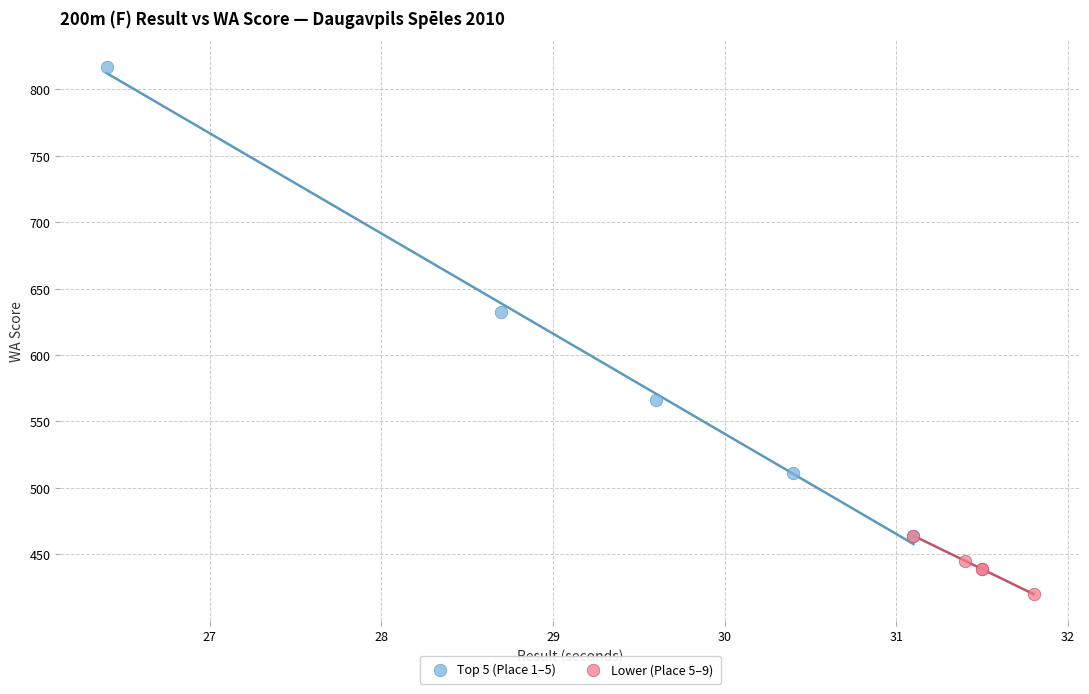

Which series reaches the maximum Y coordinate?

Top 5 (Place 1–5)